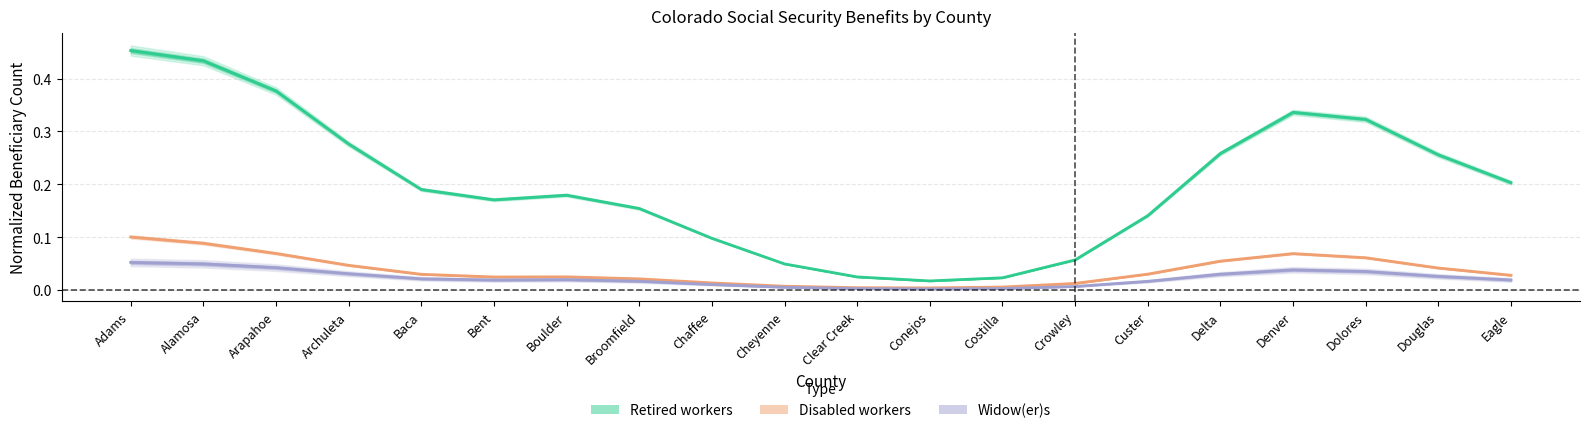

In Retired workers, how many points are higher than both neighbors (excluding endpoints)?

2